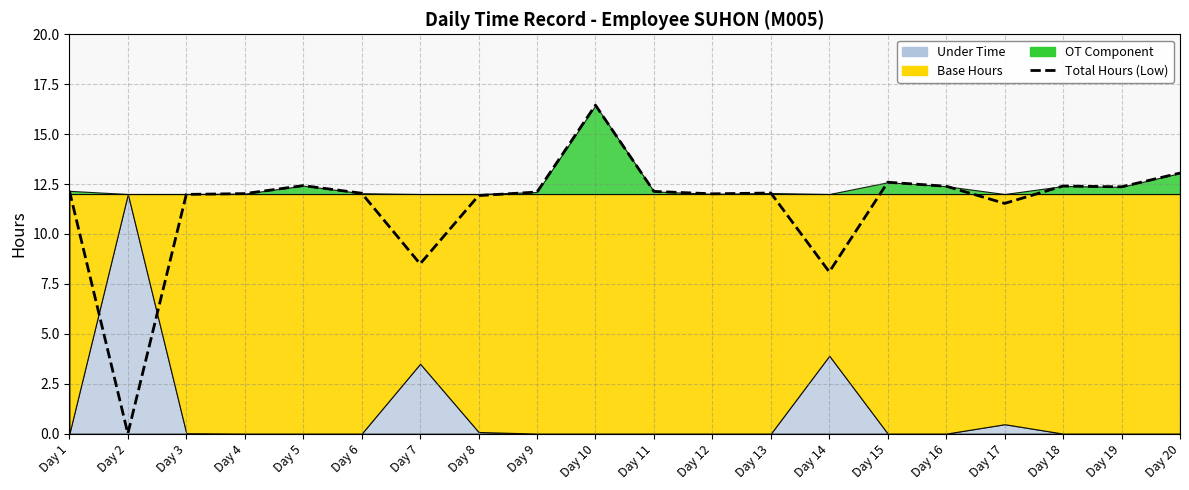

What is the difference between the second highest and second lowest values?

5.0